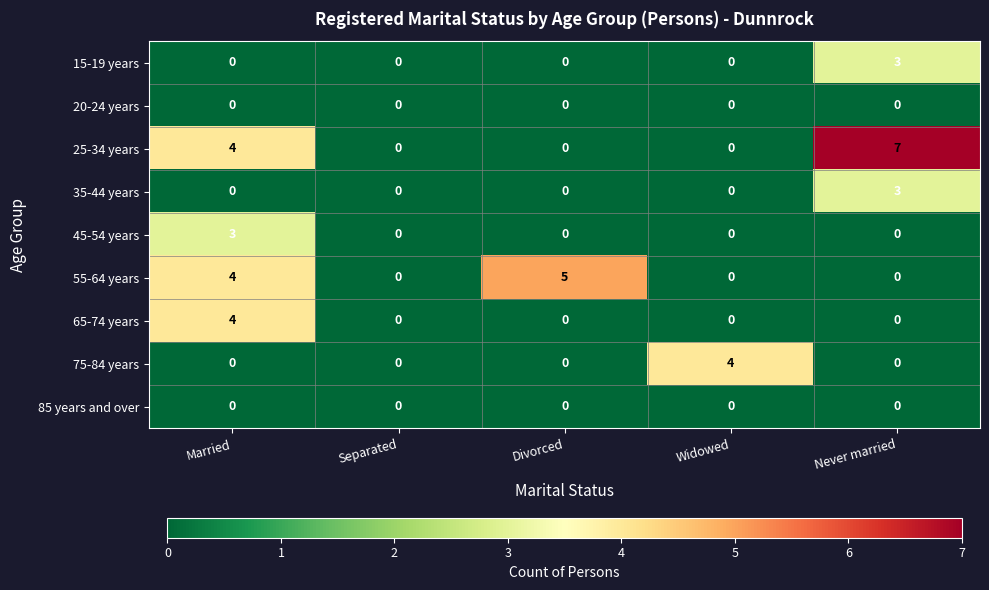

What value does the 25-34 years series have at Never married?

7